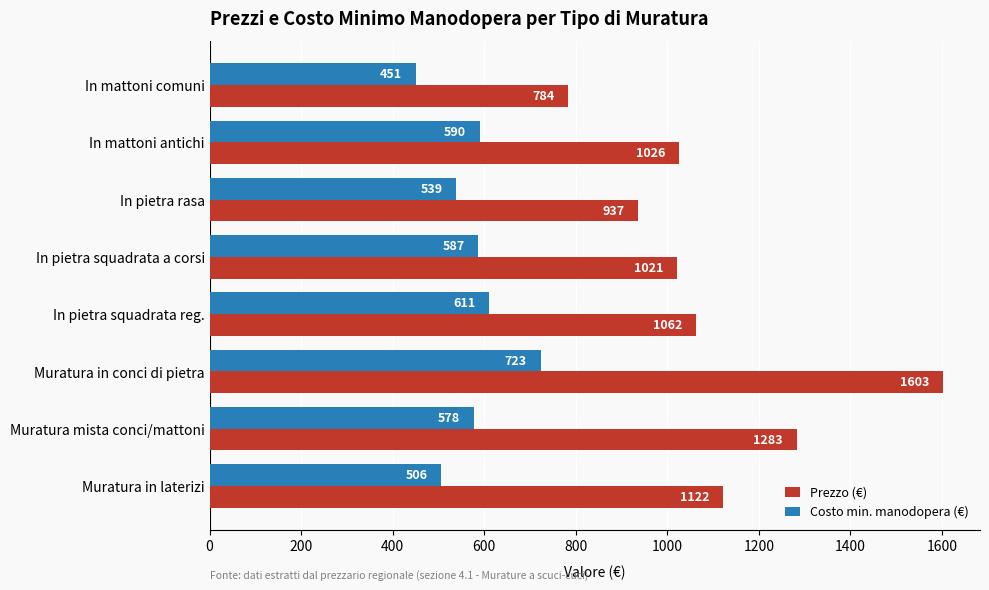

Rank the series by their average value, from lowest to highest.

Costo min. manodopera (€), Prezzo (€)